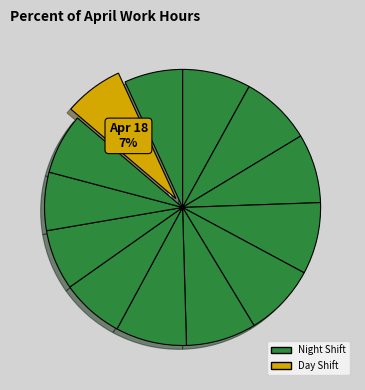

How many segments does this pie chart have?

13